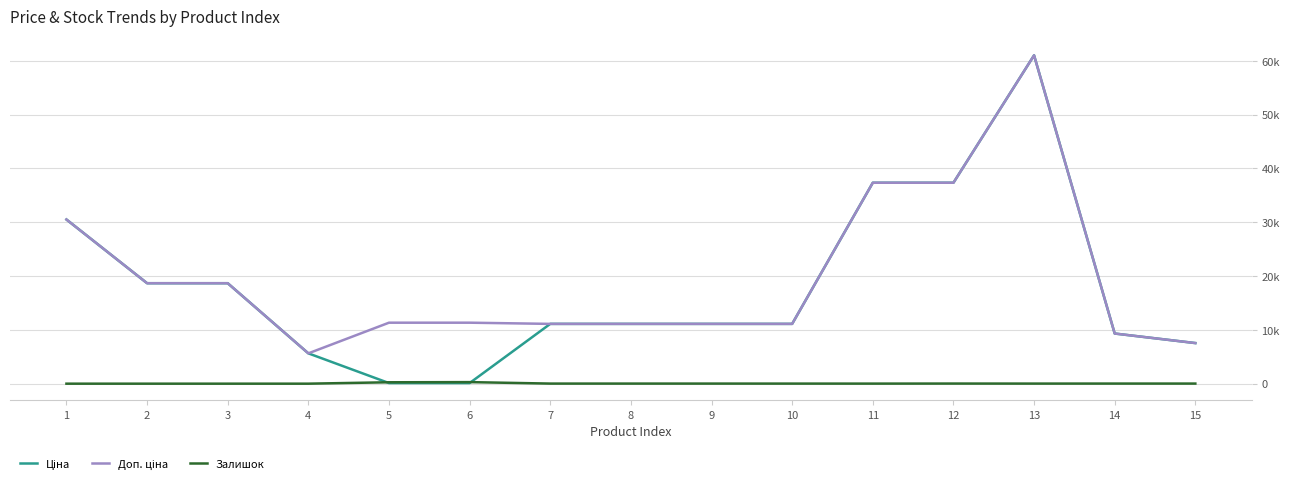

Does the chart have visible grid lines?

Yes